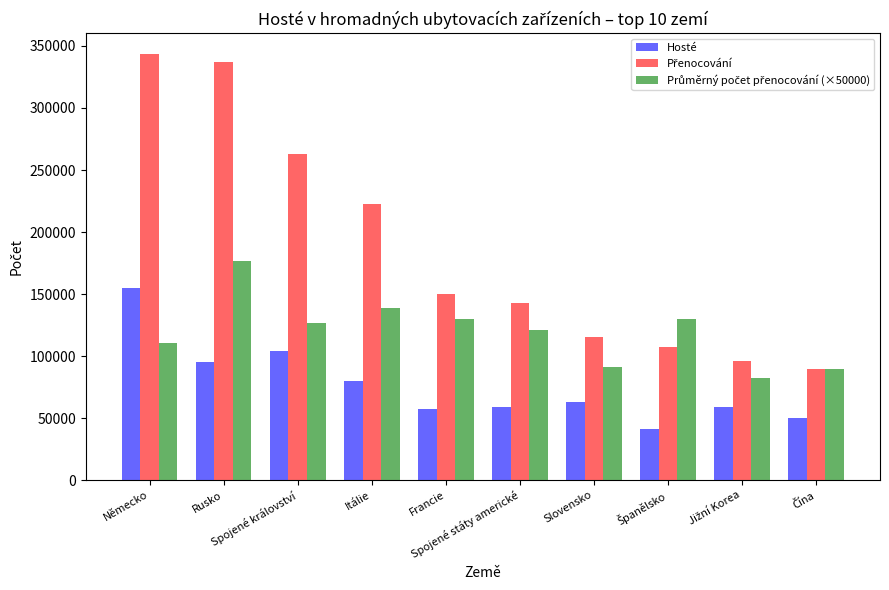

What is the smallest value displayed?

41152.0